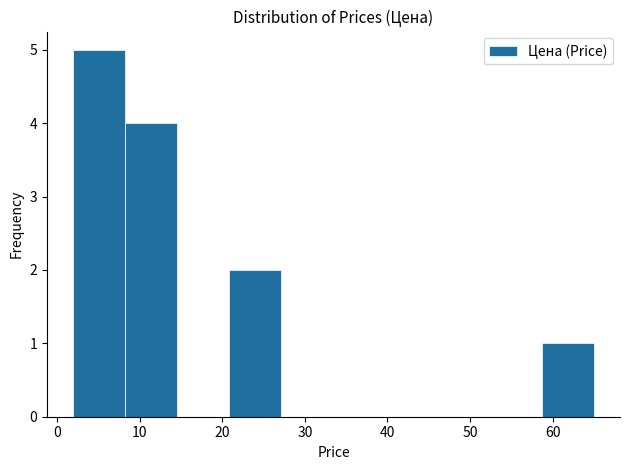

Reading left to right, transcribe this chart: for each bar, give the range it covers on the x-axis and its height. Neither the bar edges nor the heights are printed on the chart, so give them approximately, as read against the axes.

2 to 8: 5
8 to 15: 4
15 to 21: 0
21 to 27: 2
27 to 33: 0
33 to 40: 0
40 to 46: 0
46 to 52: 0
52 to 59: 0
59 to 65: 1